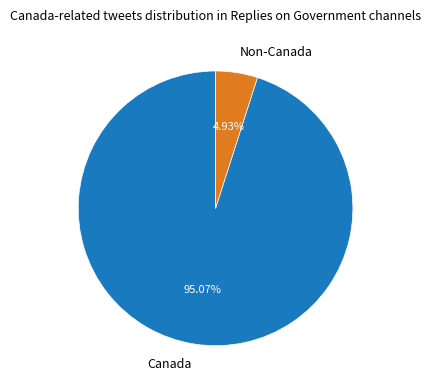

Does Non-Canada represent more than half of the total?

No